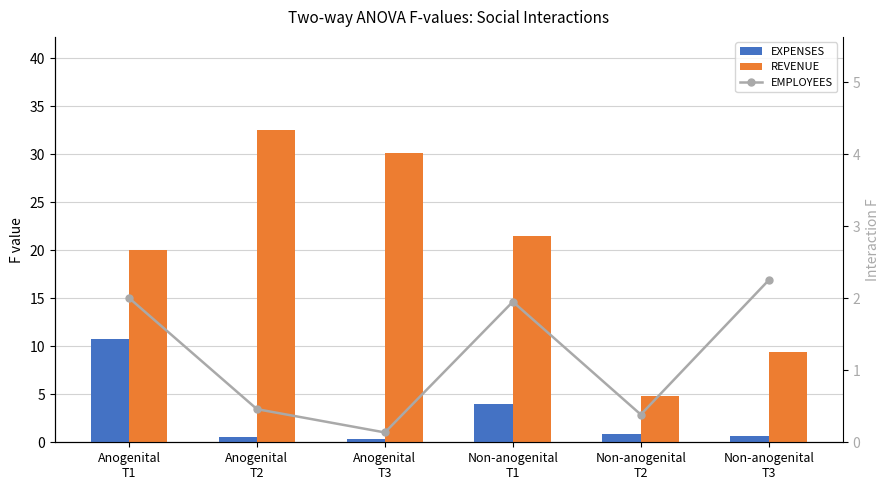

Is it true that EXPENSES equals 0.3 at Non-anogenital
T3?

False